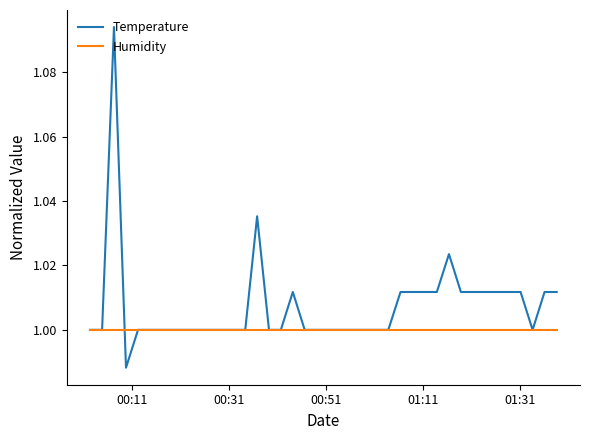

Which series has the largest total across all categories?

Temperature